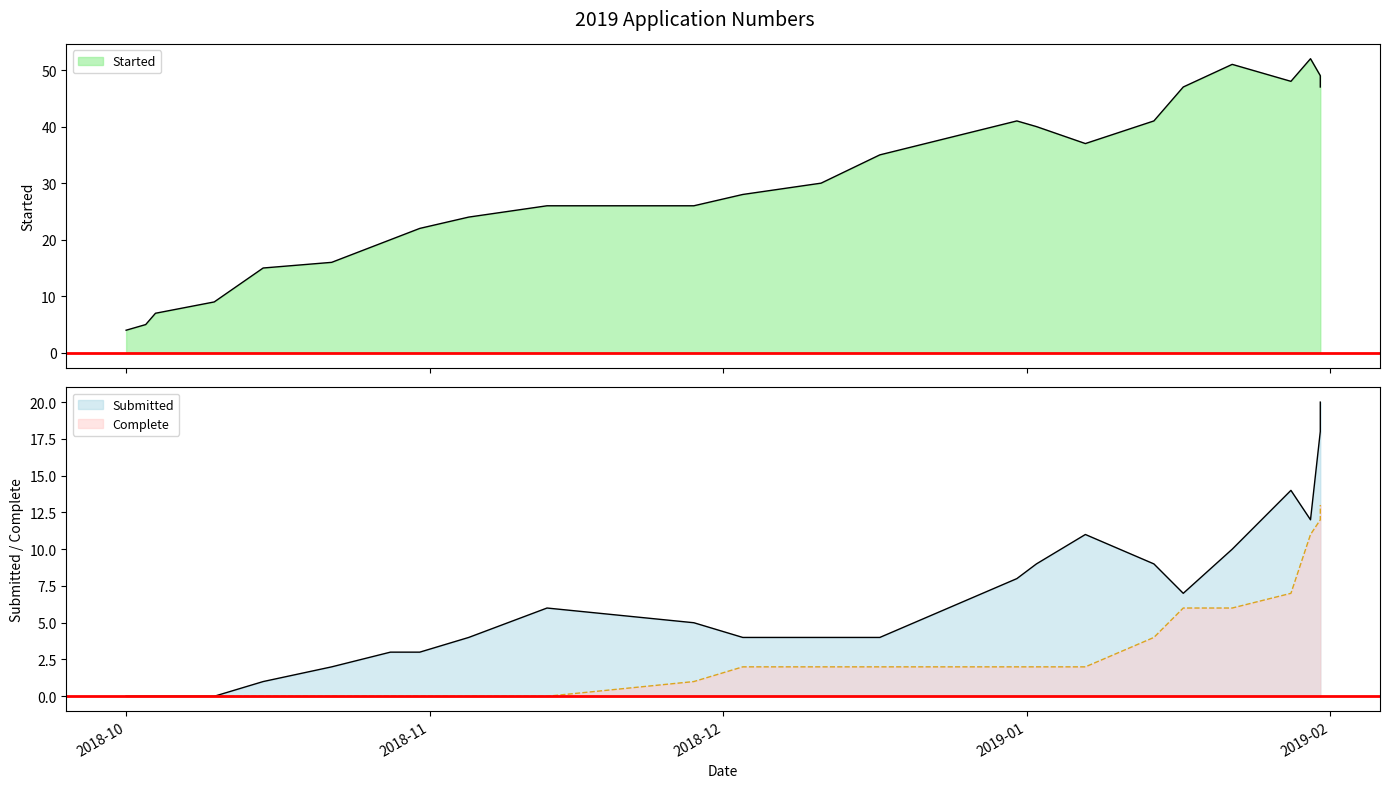

Where is the first local maximum for Submitted?

2018-11-13